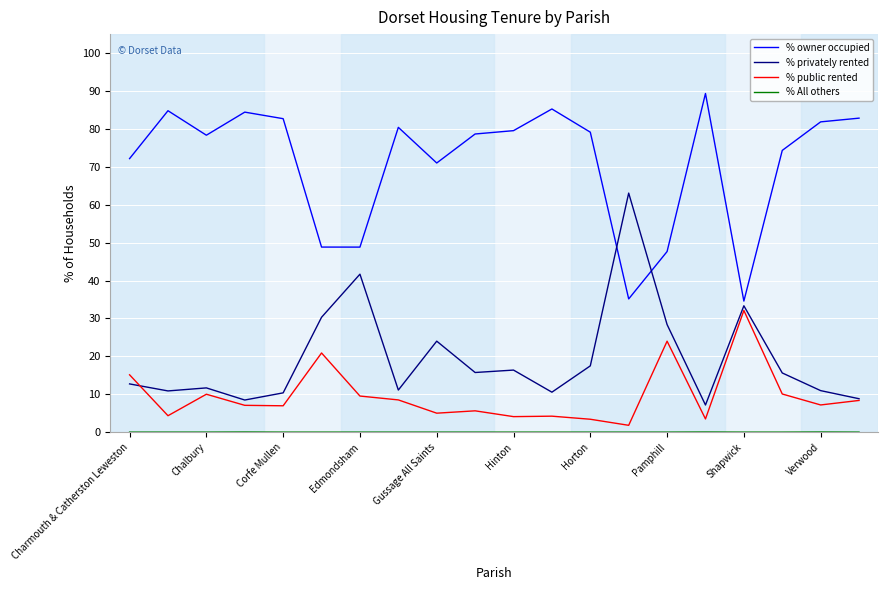

What is the maximum value for % public rented?

32.1